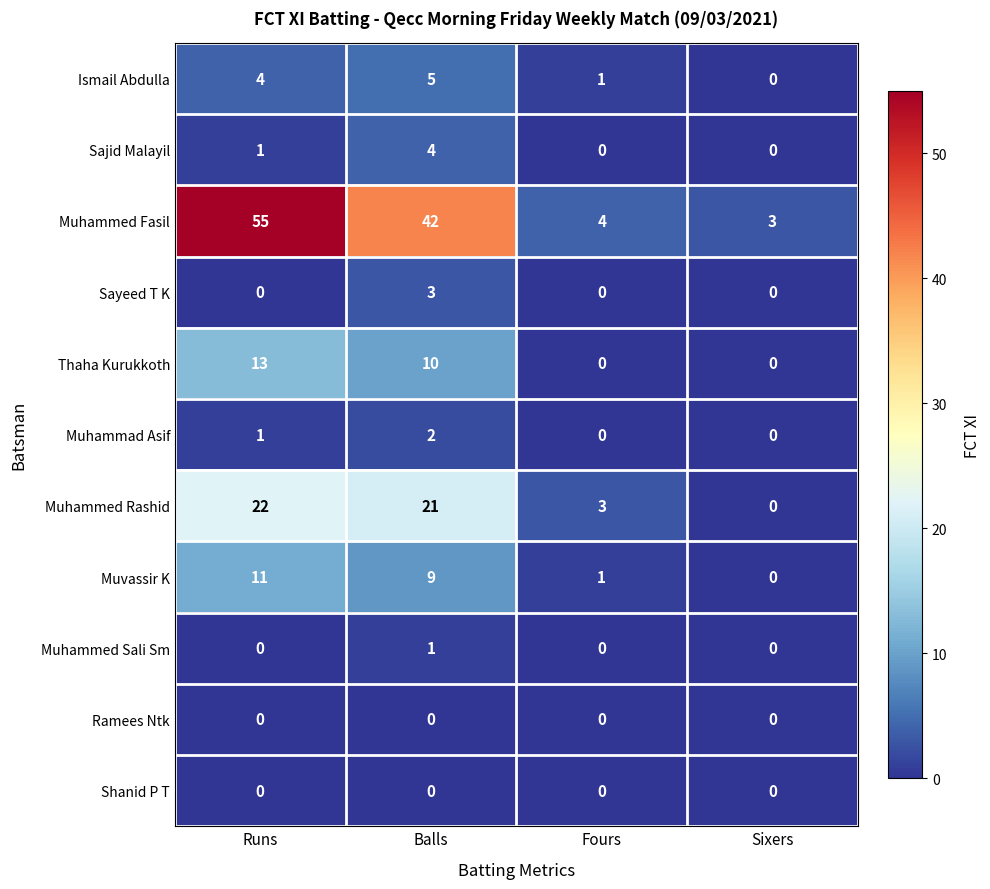

Which series has the widest spread of values?

Muhammed Fasil